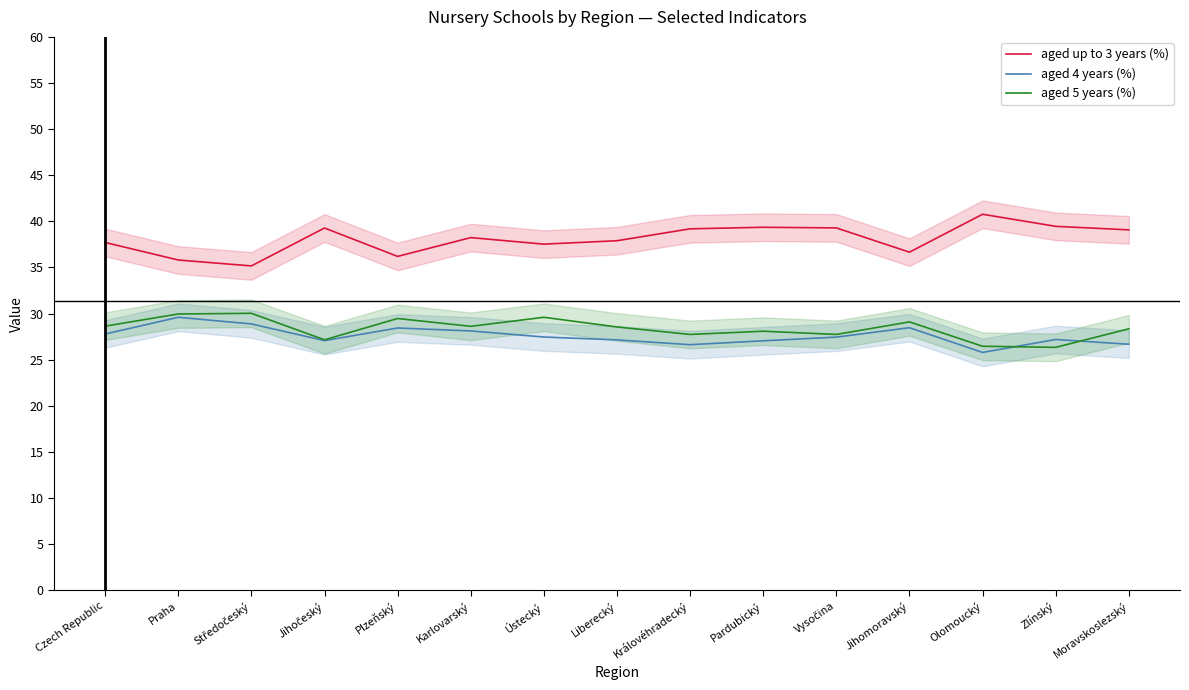

Which category has the highest value across all series?

Olomoucký